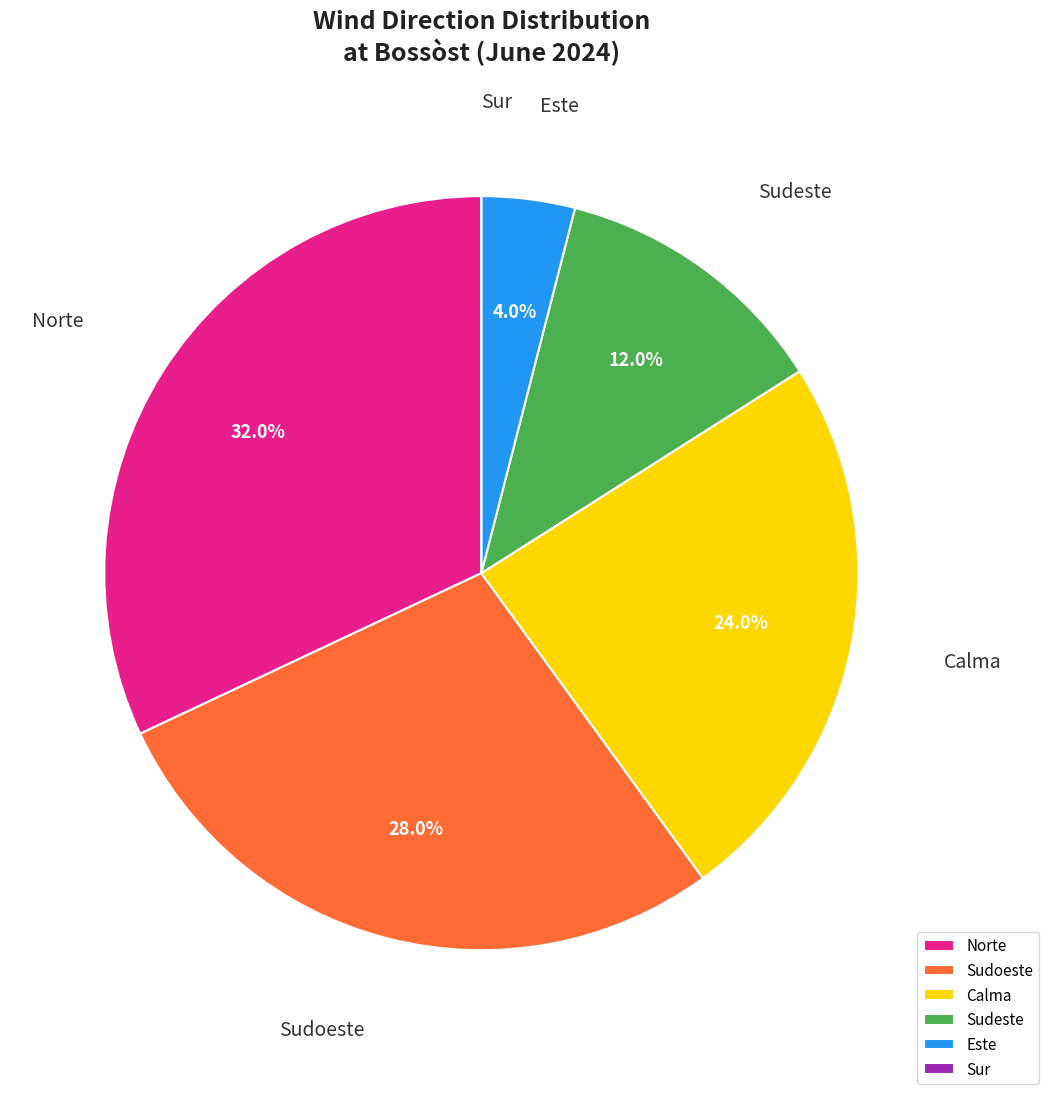

What percentage is the Este slice, to the nearest percent?

4%